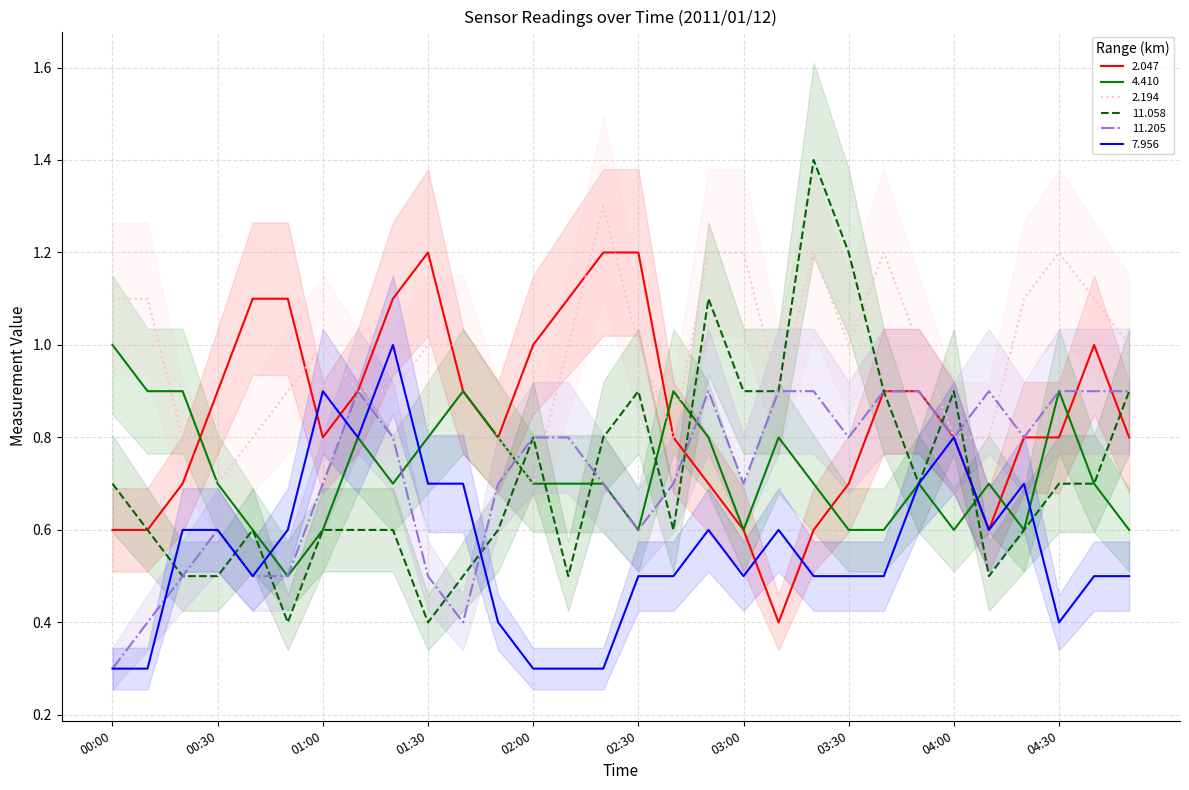

How many lines are shown in the chart?

6